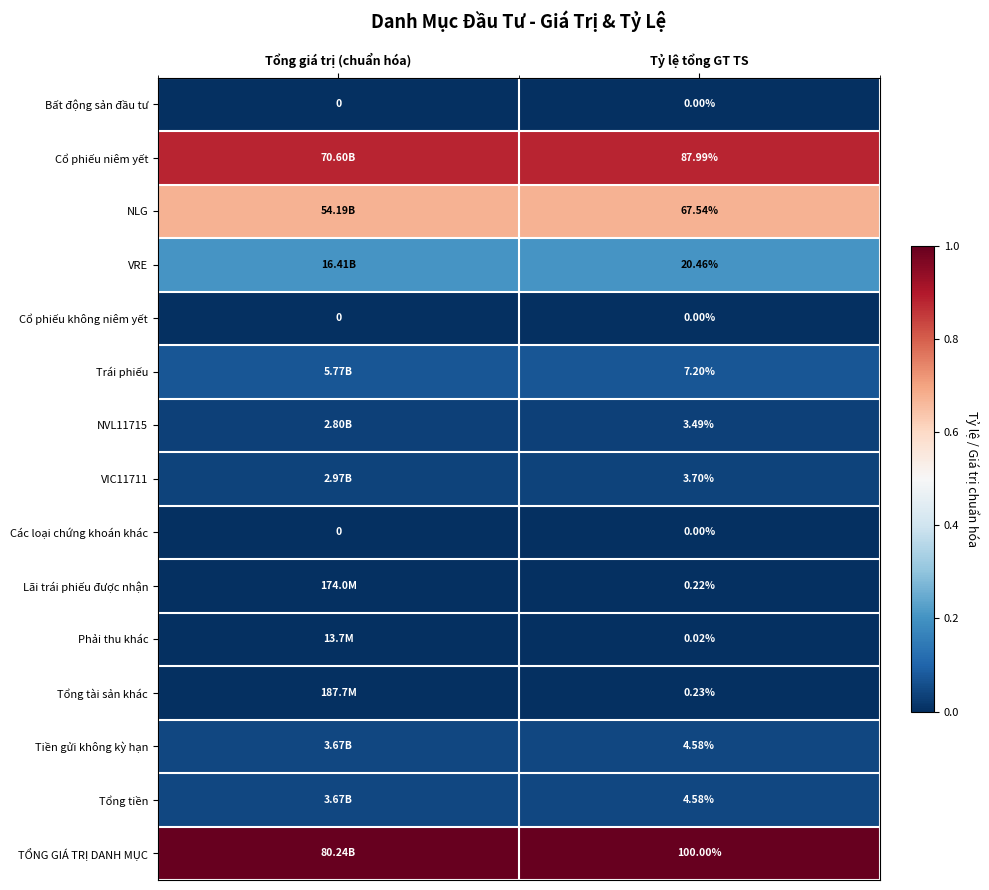

List the labels in order of Lãi trái phiếu được nhận value, smallest first.

Tổng giá trị (chuẩn hóa), Tỷ lệ tổng GT TS